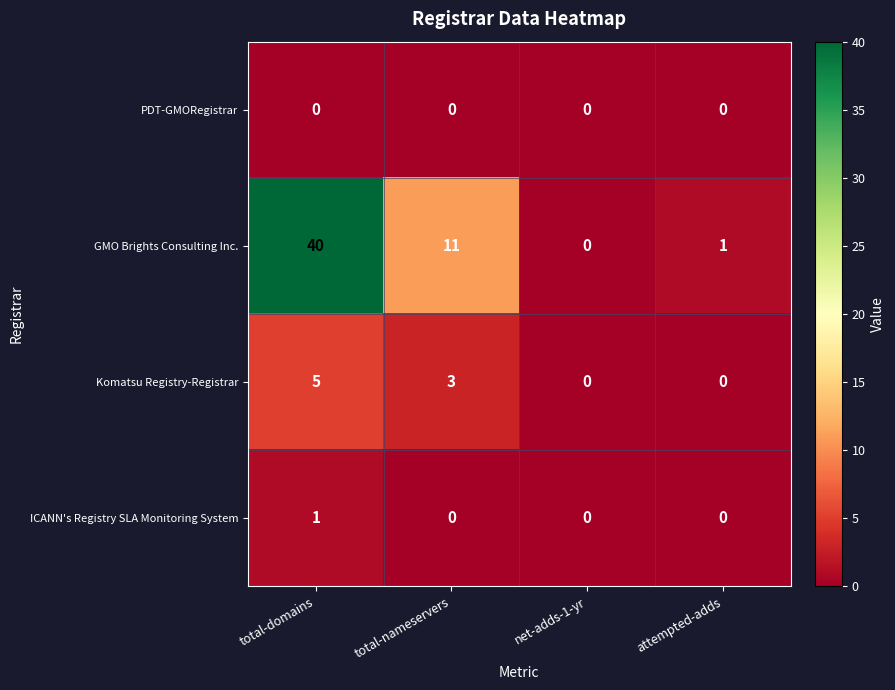

The ICANN's Registry SLA Monitoring System series shows 0 at net-adds-1-yr. True or false?

True